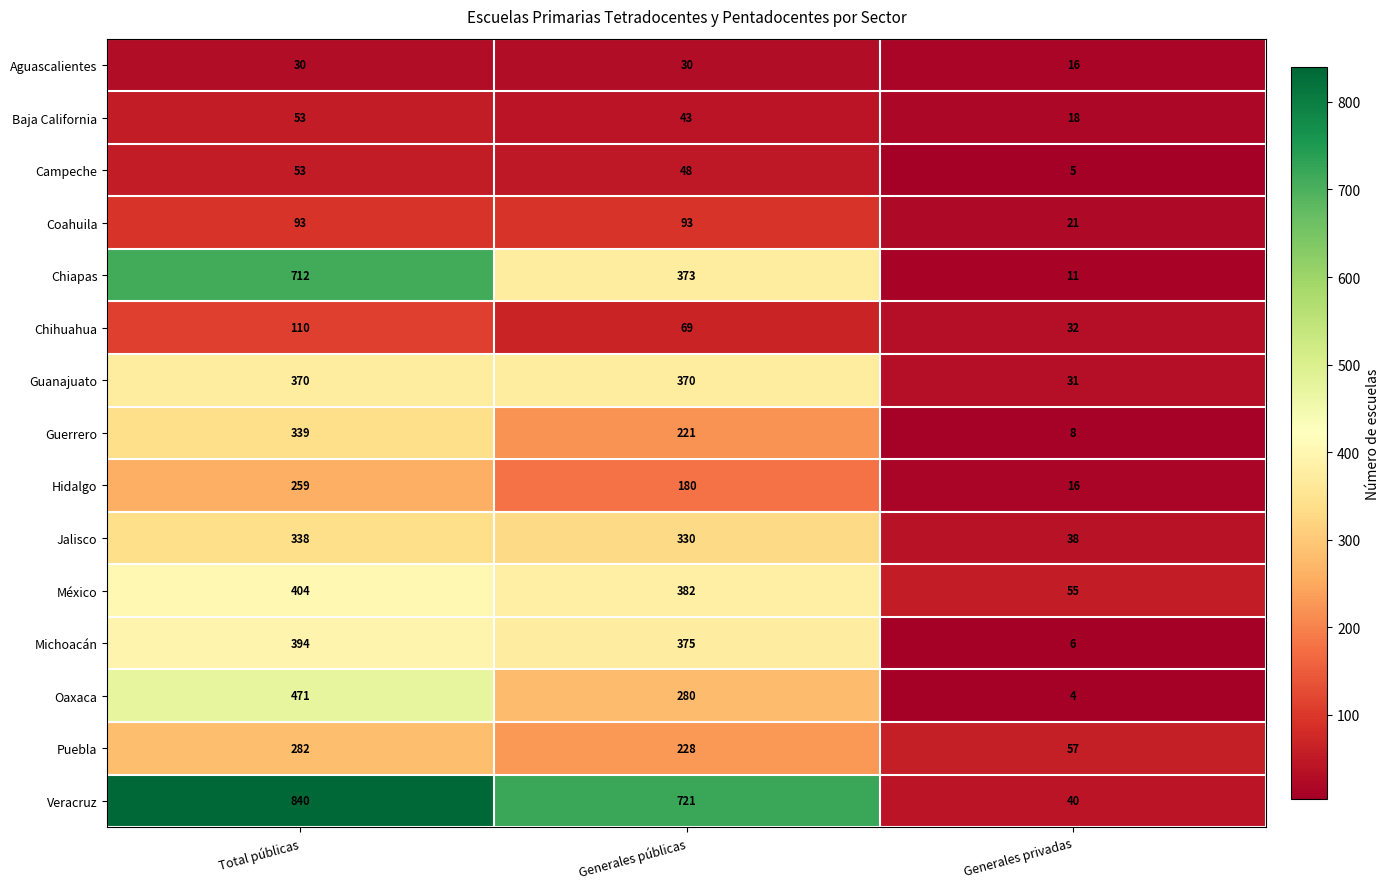

What is the spread (max minus min) of values at Generales privadas?

53